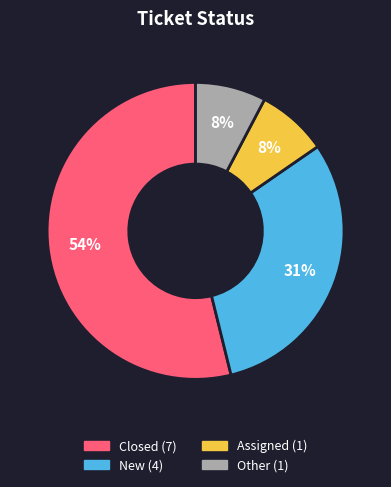

To the nearest percent, what is the average slice percentage?

25%